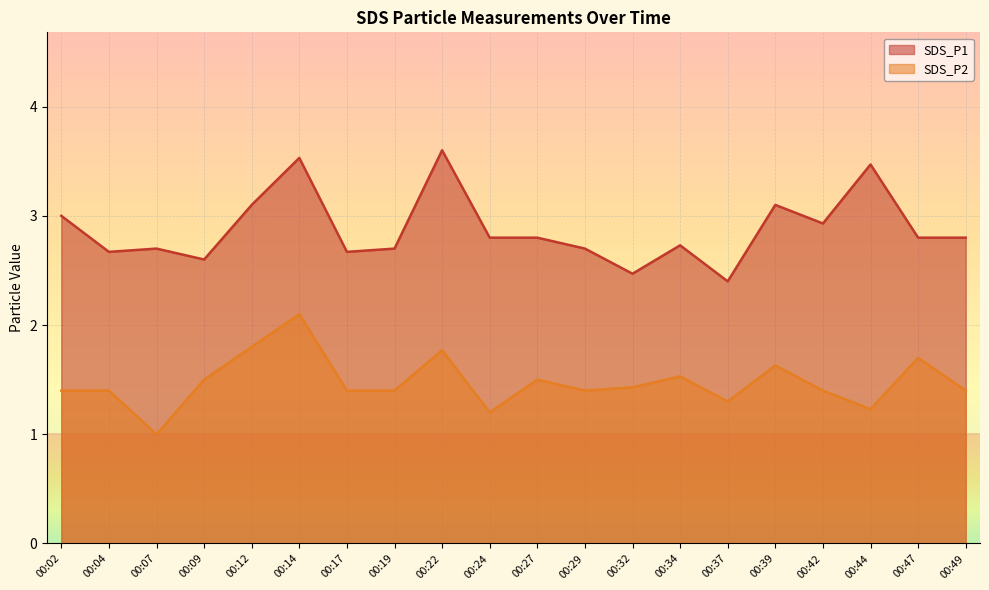

Which has a higher value, 00:07 or 00:22?

00:22